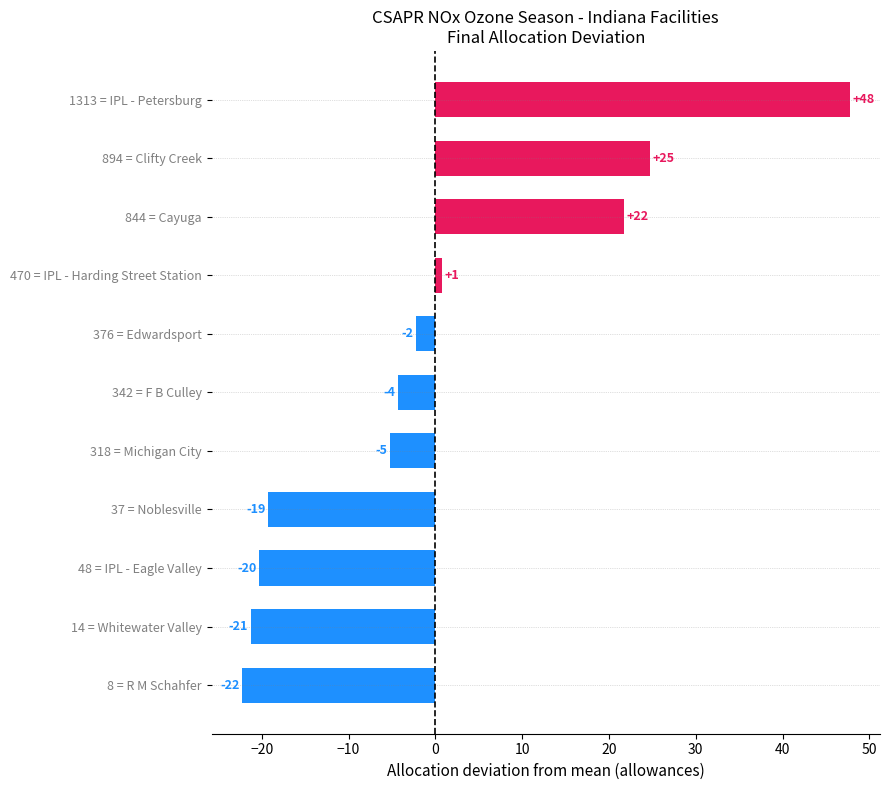

How many bars are there in total?

11